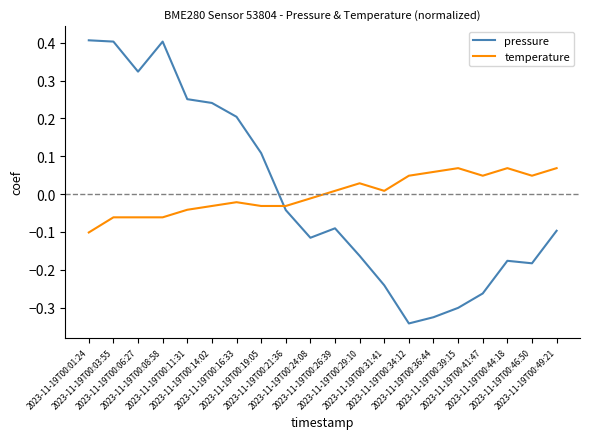

Where do pressure and temperature first cross each other?

2023-11-19T00:19:05 and 2023-11-19T00:21:36